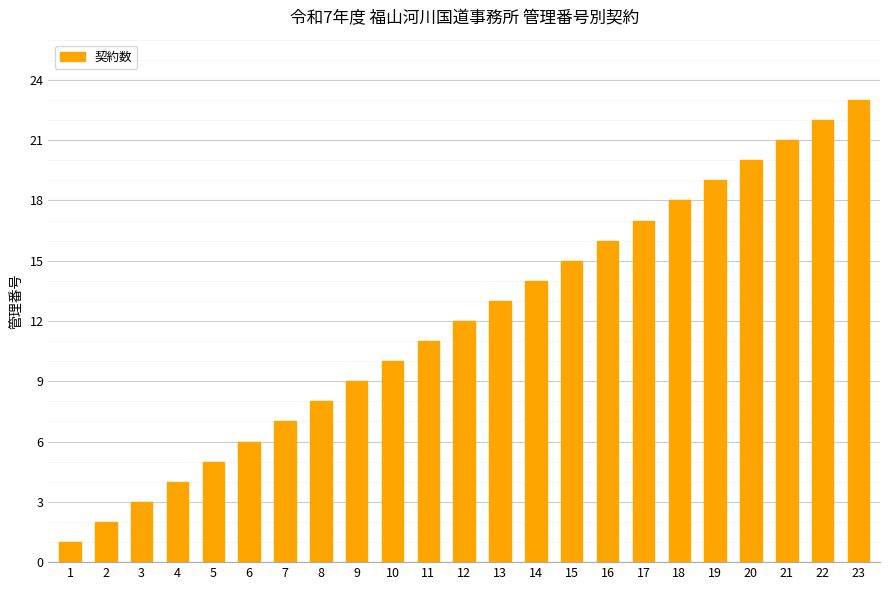

What value does the data have at 23?

23